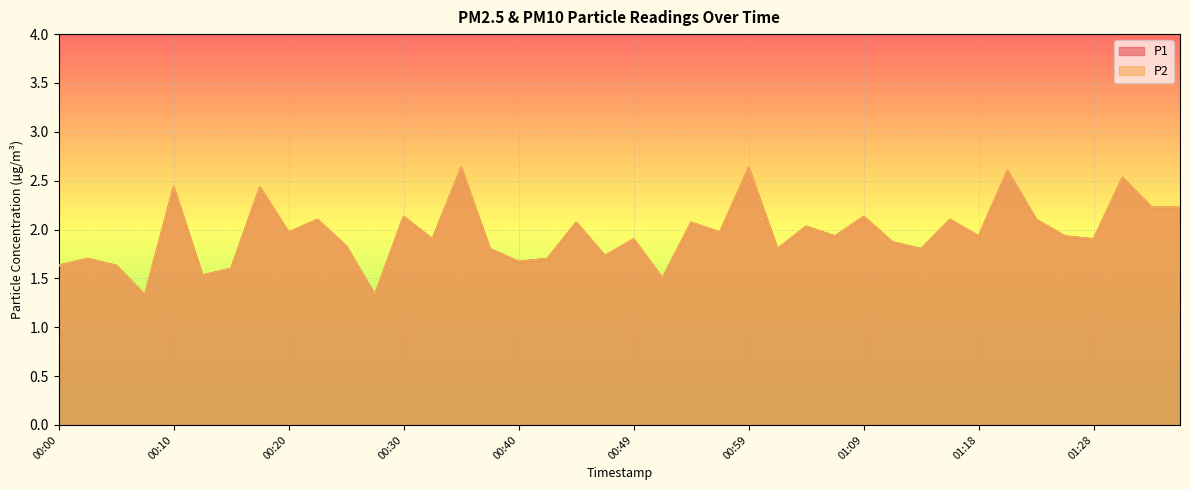

At which category does P2 reach its first local peak?

00:03